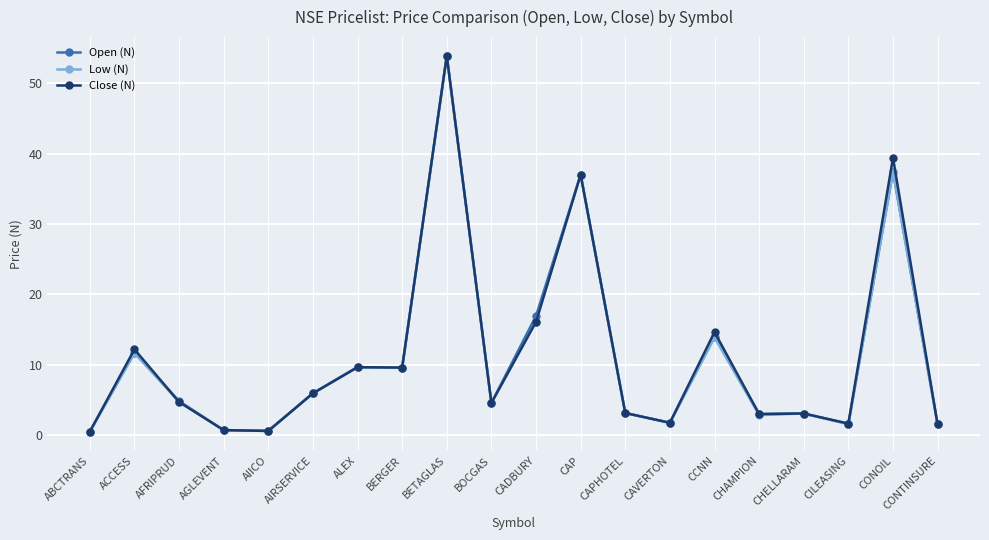

What is the sum of the Low (N) values at AGLEVENT and CAVERTON?

2.5